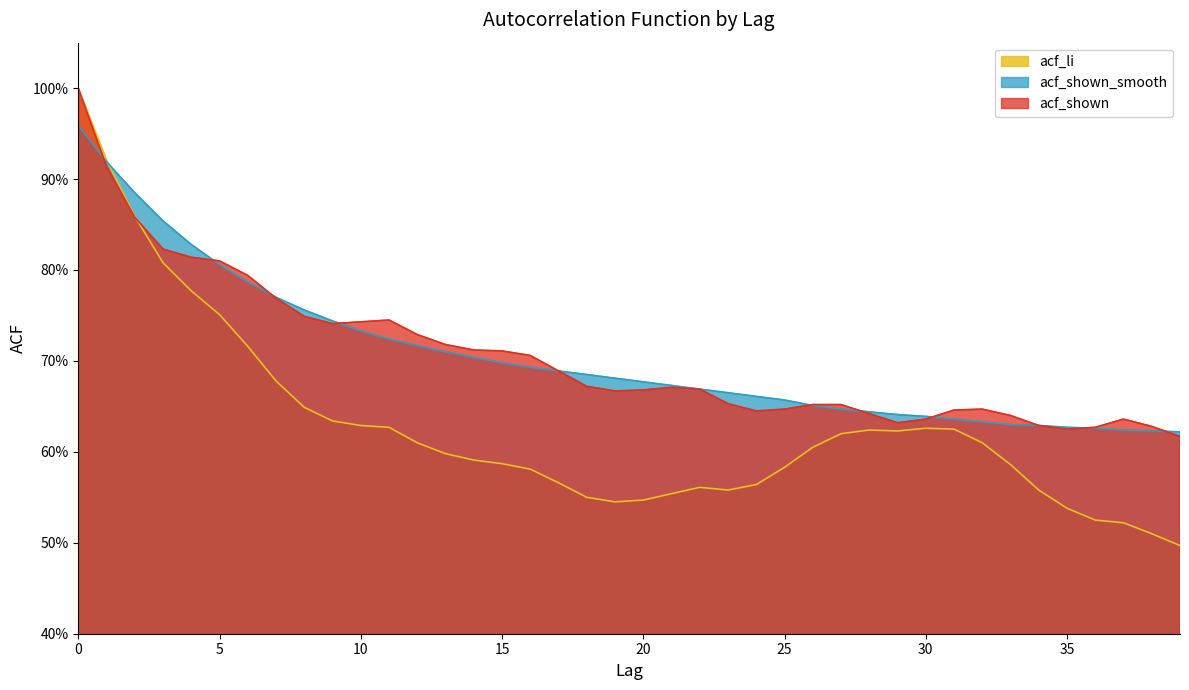

What is the total value across all series at 11?

2.1